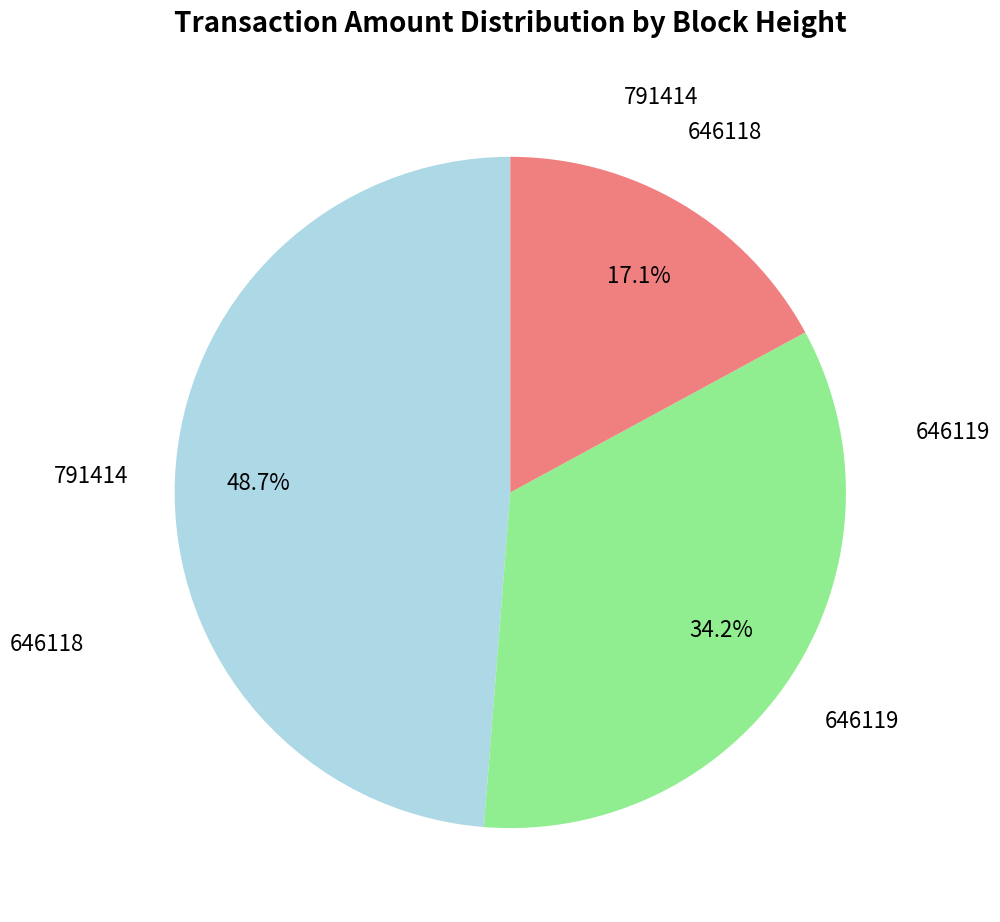

Is there any slice that represents more than half of the pie?

No